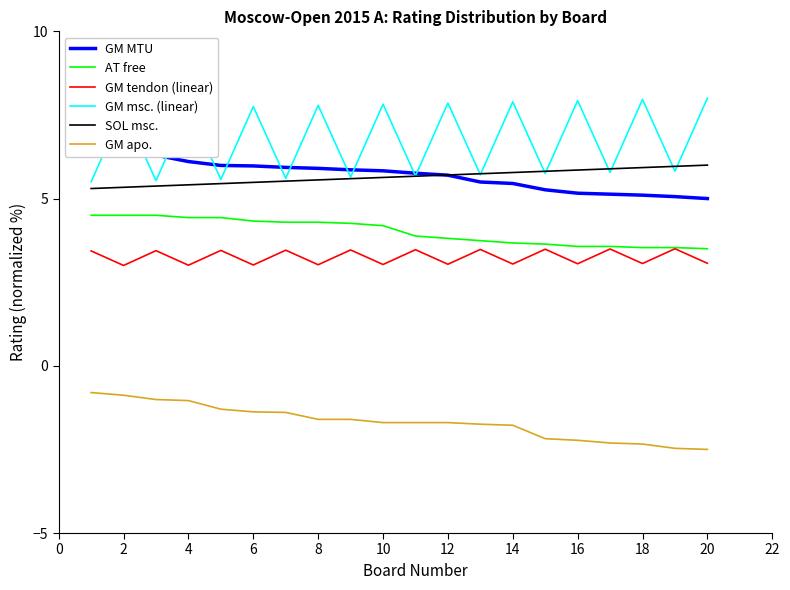

What is the maximum value shown in the chart?

8.0